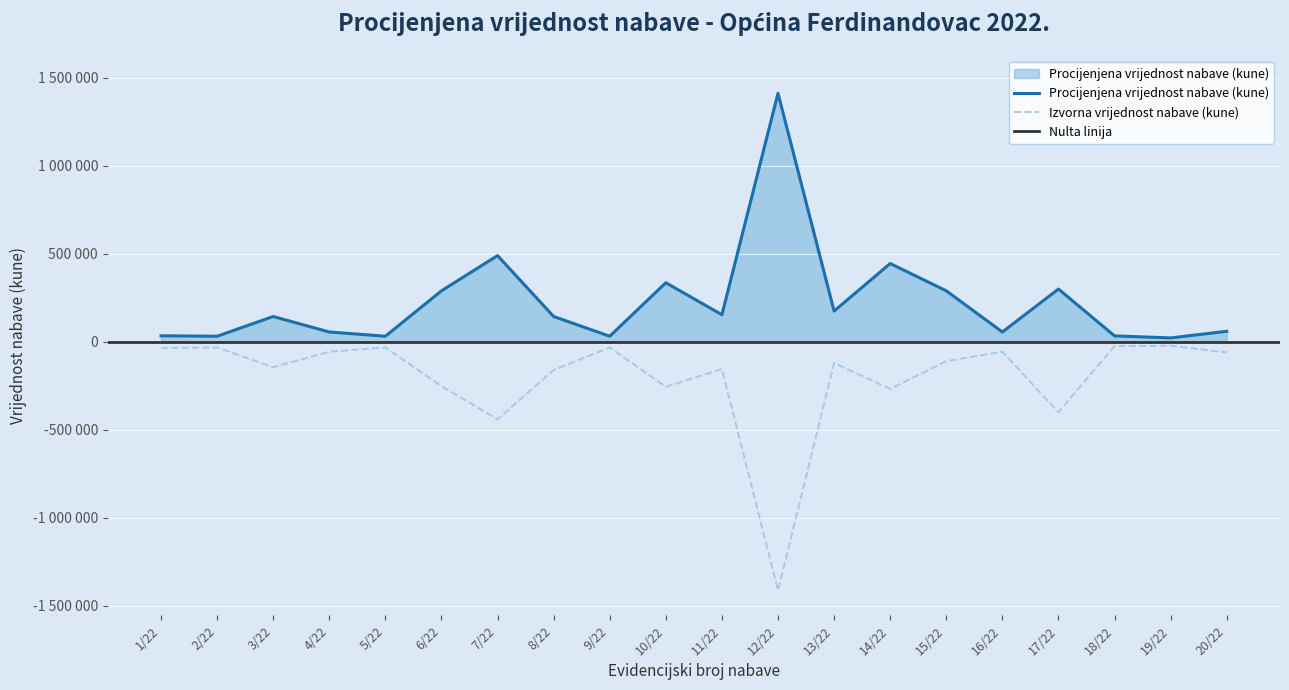

What is the label of the 12th point from the left?

12/22